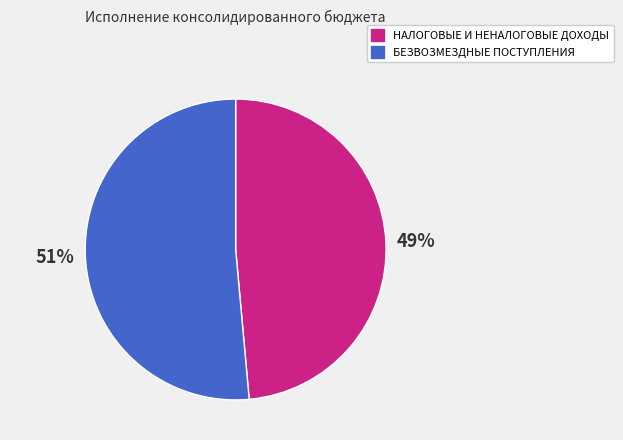

Which slice is the smallest?

НАЛОГОВЫЕ И НЕНАЛОГОВЫЕ ДОХОДЫ